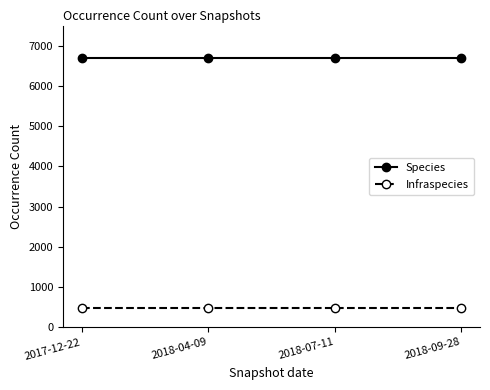

What is the label of the 2nd point from the left?

2018-04-09